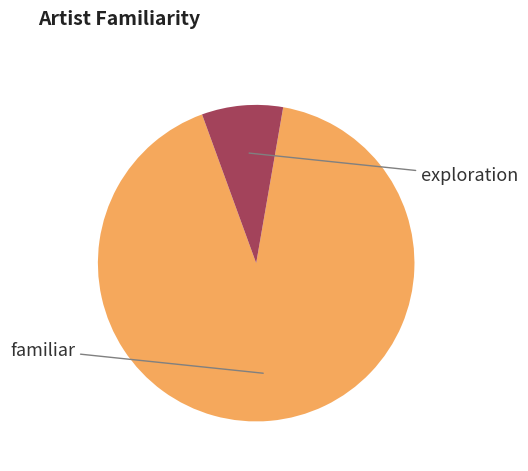

Is there any slice that represents more than half of the pie?

Yes